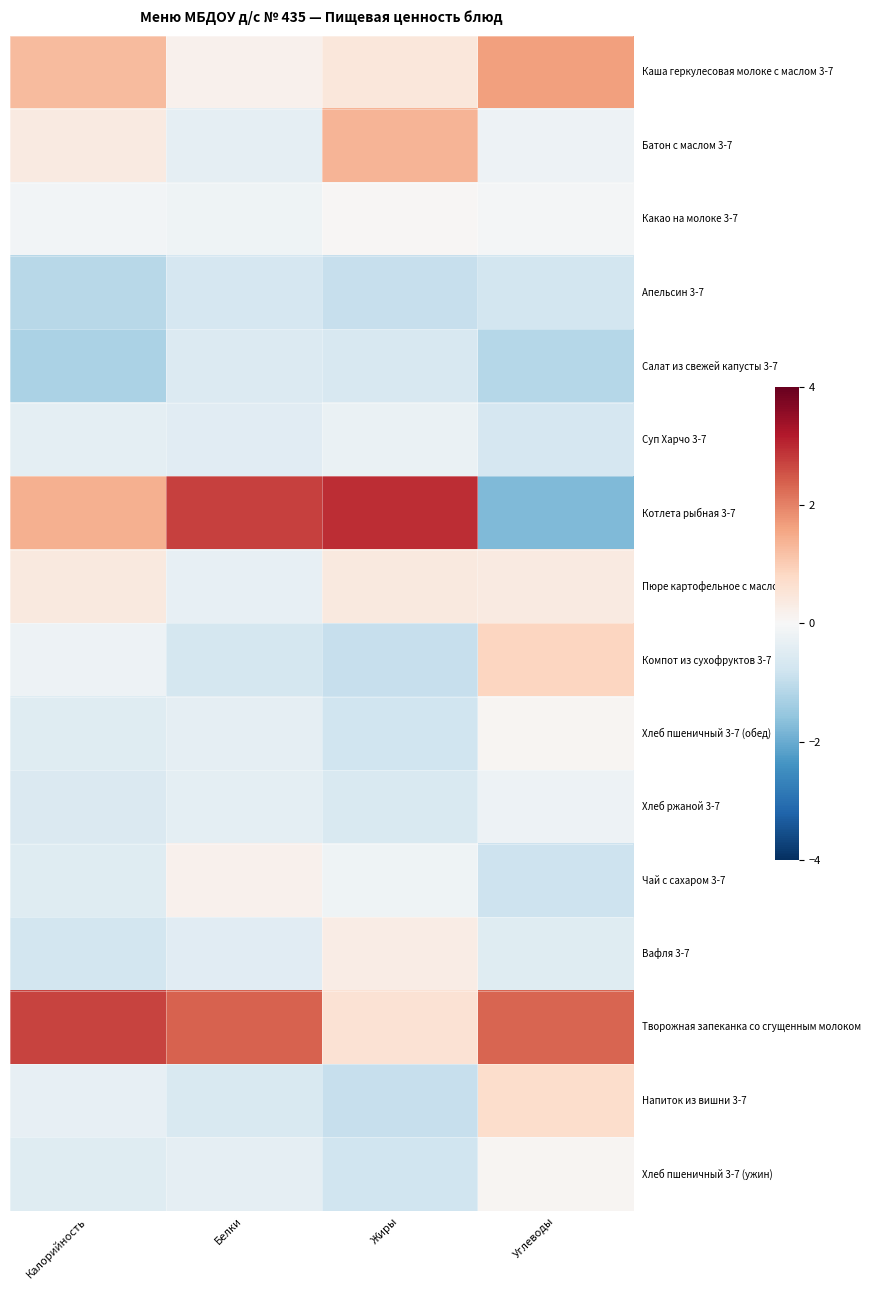

Reading left to right, transcribe all the data shown in this chart.

Каша геркулесовая молоке с маслом 3-7: Калорийность=1.3	Белки=0.2	Жиры=0.4	Углеводы=1.7
Батон с маслом 3-7: Калорийность=0.4	Белки=-0.4	Жиры=1.4	Углеводы=-0.2
Какао на молоке 3-7: Калорийность=-0.1	Белки=-0.2	Жиры=0.0	Углеводы=-0.1
Апельсин 3-7: Калорийность=-1.1	Белки=-0.7	Жиры=-0.9	Углеводы=-0.7
Салат из свежей капусты 3-7: Калорийность=-1.3	Белки=-0.5	Жиры=-0.6	Углеводы=-1.1
Суп Харчо 3-7: Калорийность=-0.4	Белки=-0.5	Жиры=-0.3	Углеводы=-0.7
Котлета рыбная 3-7: Калорийность=1.4	Белки=2.7	Жиры=2.9	Углеводы=-1.8
Пюре картофельное с маслом: Калорийность=0.4	Белки=-0.3	Жиры=0.4	Углеводы=0.4
Компот из сухофруктов 3-7: Калорийность=-0.2	Белки=-0.7	Жиры=-0.9	Углеводы=0.9
Хлеб пшеничный 3-7 (обед): Калорийность=-0.5	Белки=-0.4	Жиры=-0.8	Углеводы=0.1
Хлеб ржаной 3-7: Калорийность=-0.6	Белки=-0.4	Жиры=-0.6	Углеводы=-0.2
Чай с сахаром 3-7: Калорийность=-0.5	Белки=0.2	Жиры=-0.2	Углеводы=-0.8
Вафля 3-7: Калорийность=-0.7	Белки=-0.5	Жиры=0.3	Углеводы=-0.5
Творожная запеканка со сгущенным молоком: Калорийность=2.7	Белки=2.4	Жиры=0.6	Углеводы=2.3
Напиток из вишни 3-7: Калорийность=-0.3	Белки=-0.6	Жиры=-0.9	Углеводы=0.7
Хлеб пшеничный 3-7 (ужин): Калорийность=-0.5	Белки=-0.4	Жиры=-0.8	Углеводы=0.1